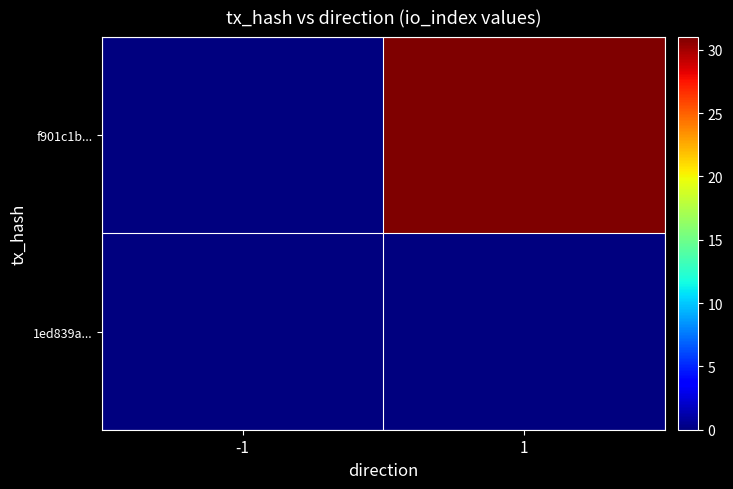

At which category is the sum across all series the highest?

1